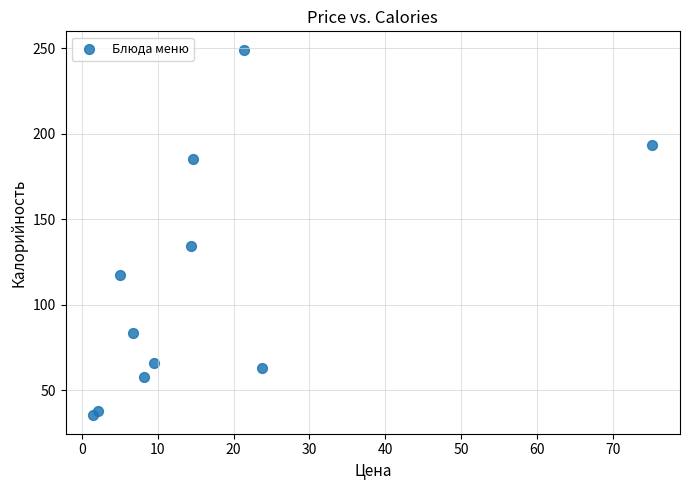

What is the average Y value?

111.1